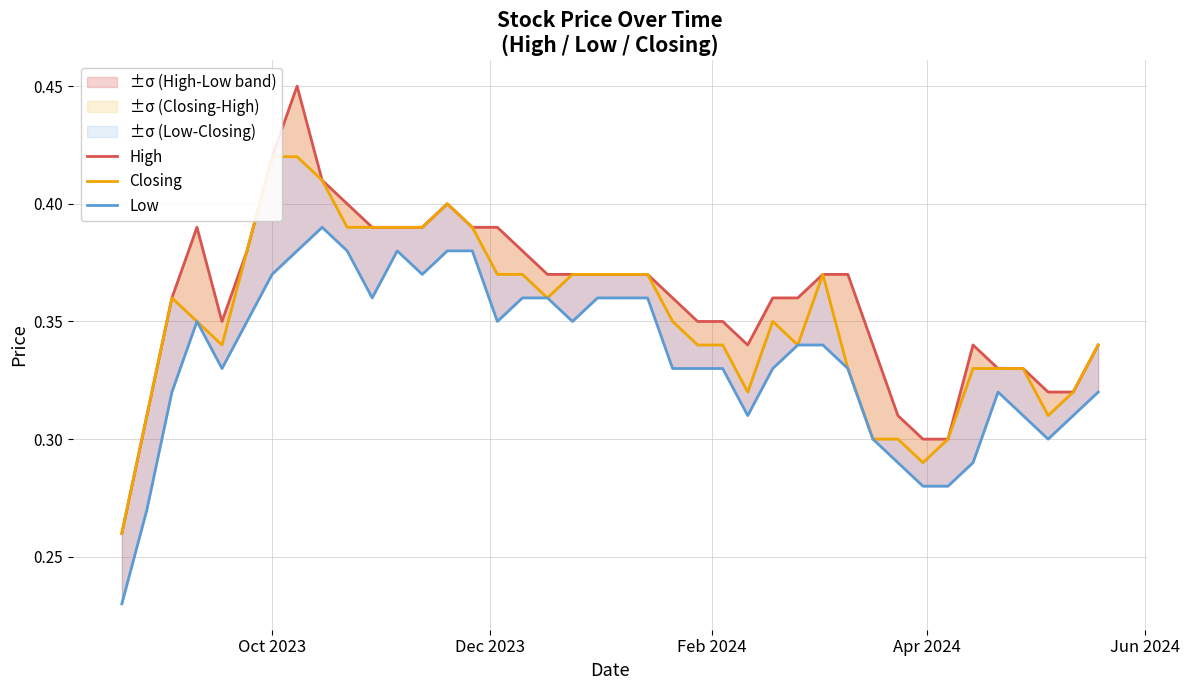

The Low series shows 0.2 at 33. True or false?

False